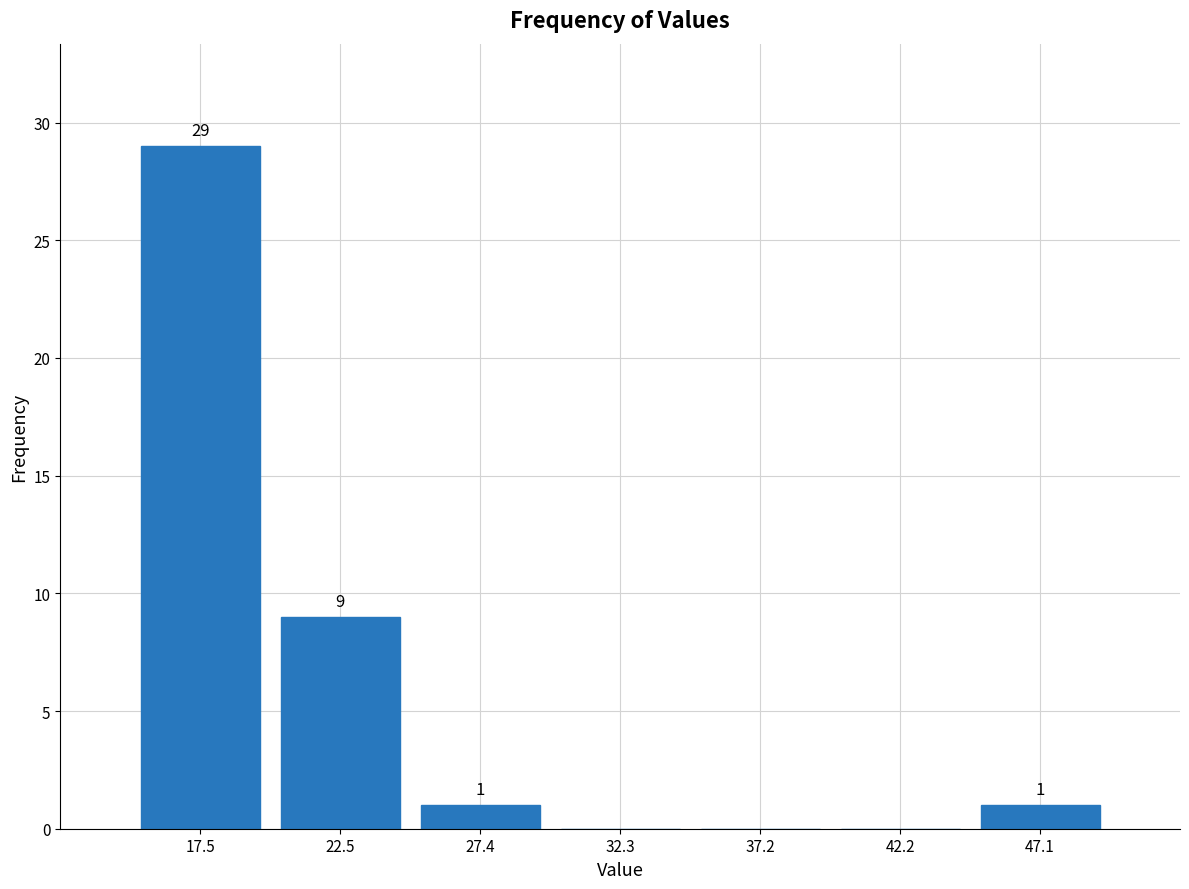

Over which range of the x-axis is the bar tallest?

15.0 to 20.0